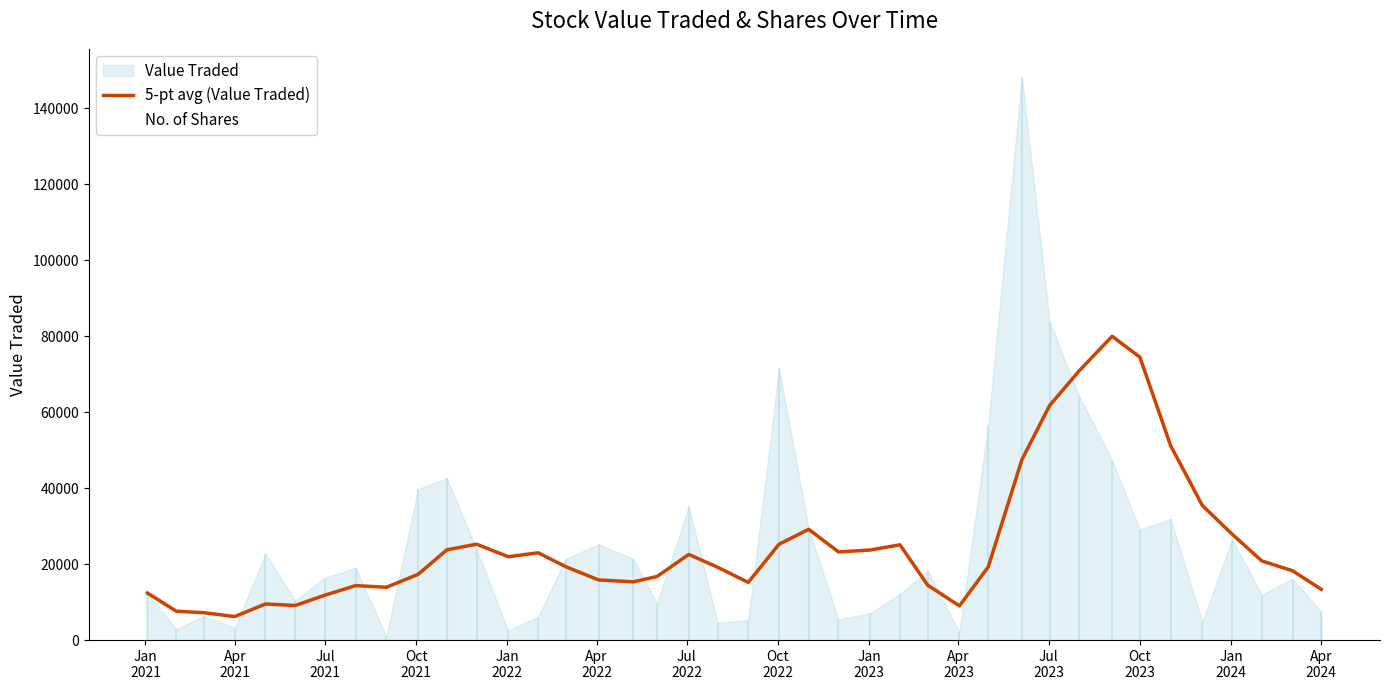

What is the highest value of the 5-pt avg (Value Traded) series?

79943.4